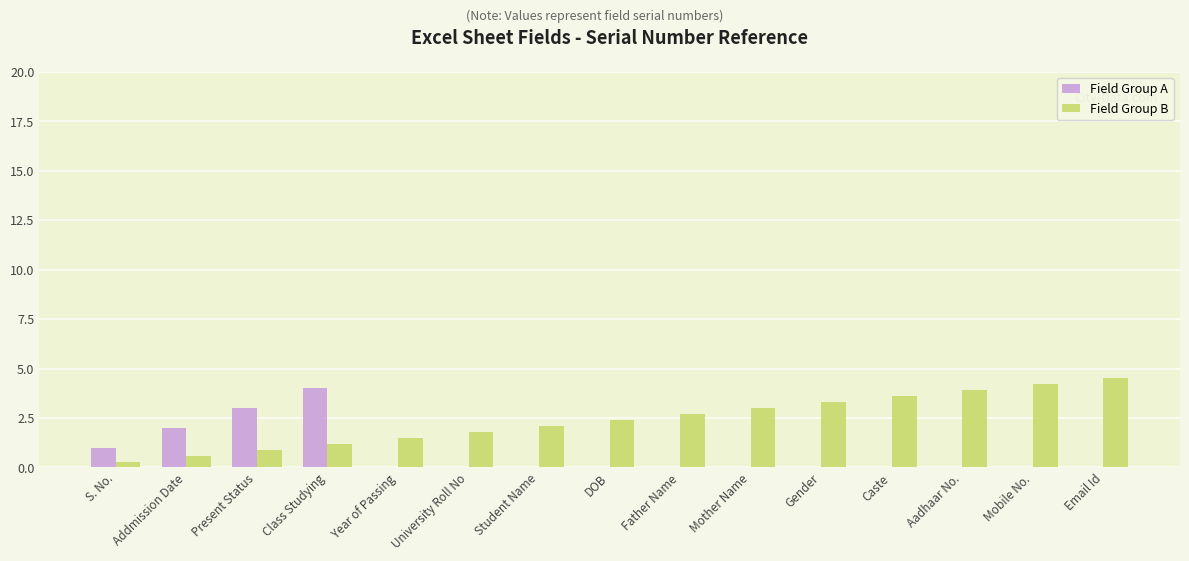

Which category has the highest value in the Field Group B series?

Email Id